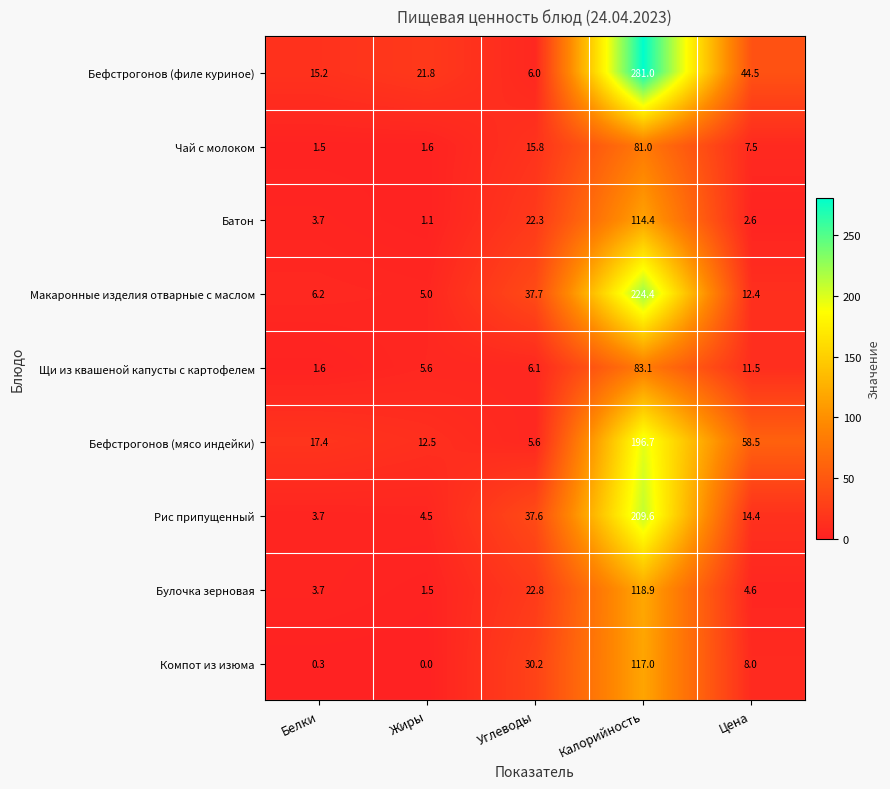

What is the sum of the Рис припущенный values at Цена and Жиры?

18.9